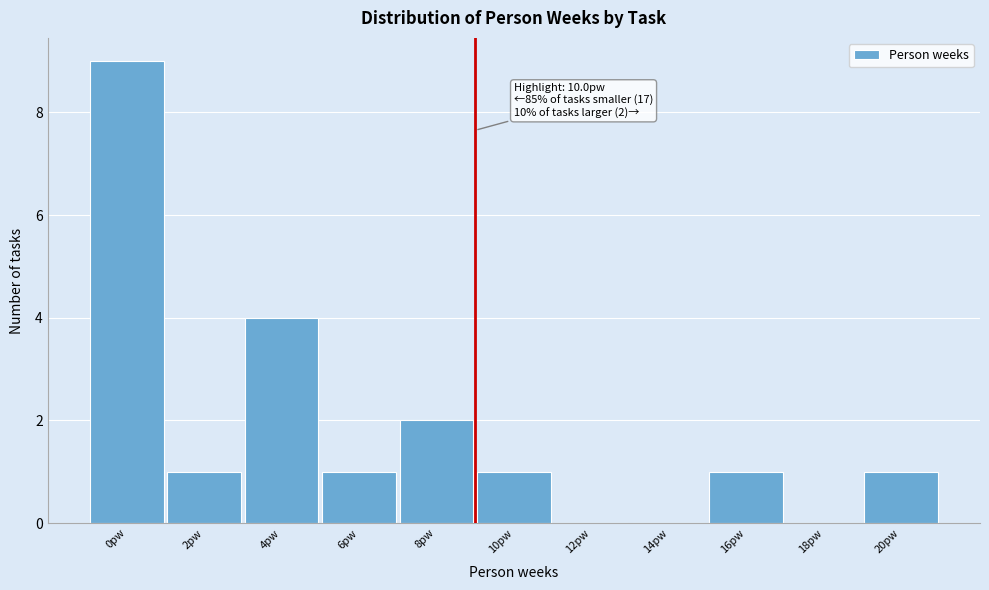

Reading right to left, what are all the values shown in this chart?

20pw=1	18pw=0	16pw=1	14pw=0	12pw=0	10pw=1	8pw=2	6pw=1	4pw=4	2pw=1	0pw=9